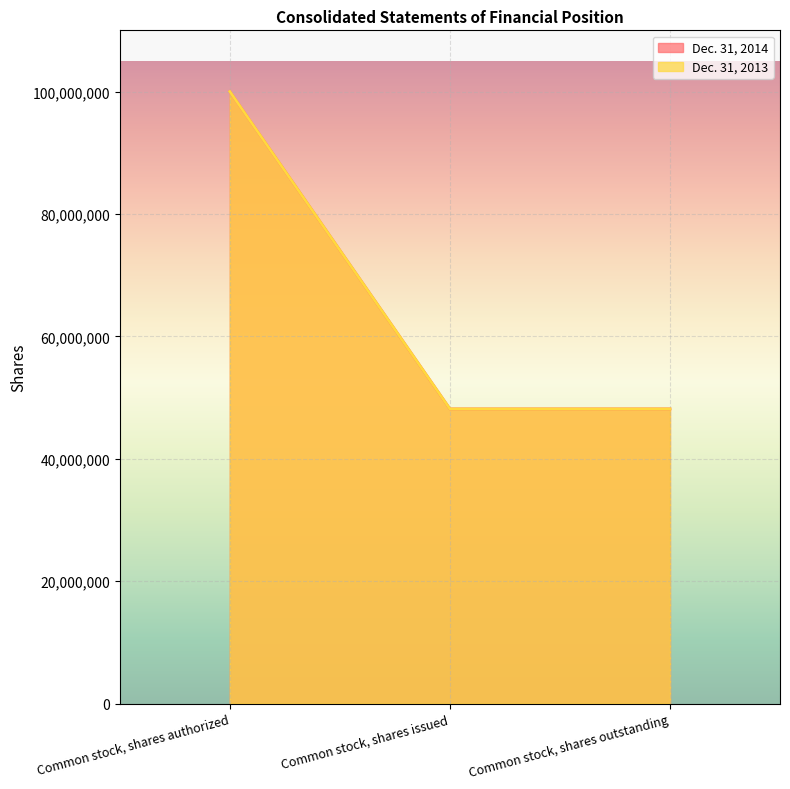

Which category has the lowest value across all series?

Common stock, shares issued